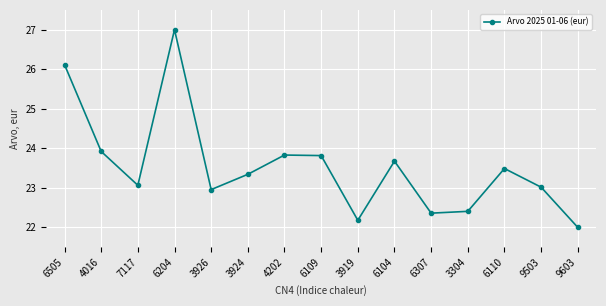

What is the value of the 14th point from the left?

23.0